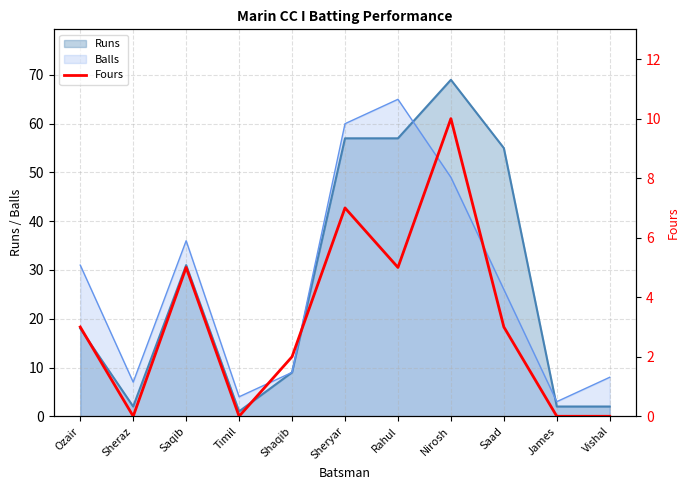

At which category does the data reach its first local valley?

Sheraz